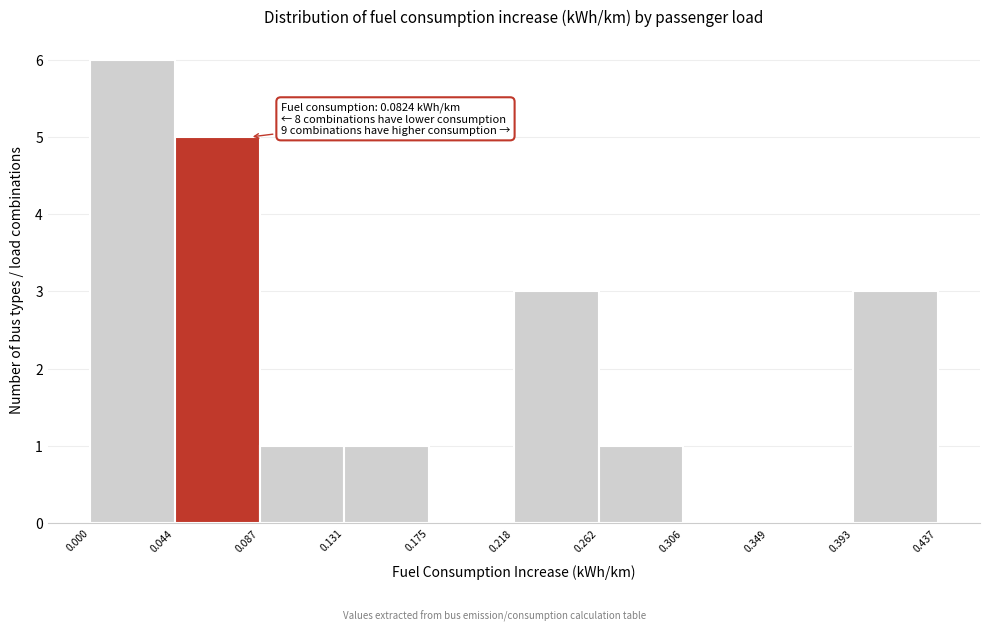

Over which range of the x-axis is the bar tallest?

0.000 to 0.044